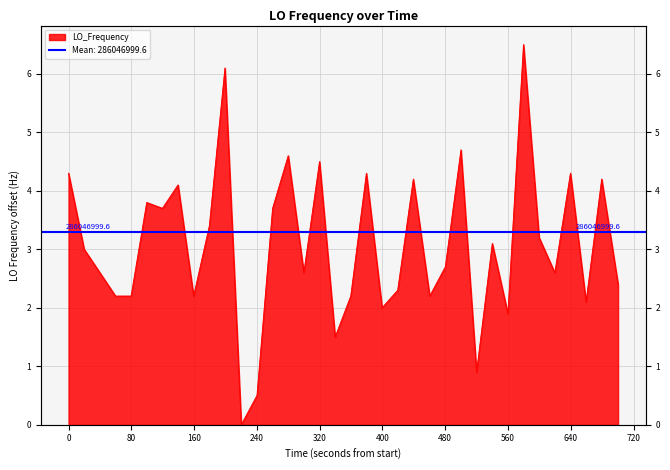

What is the value of the 7th point from the left?

3.7